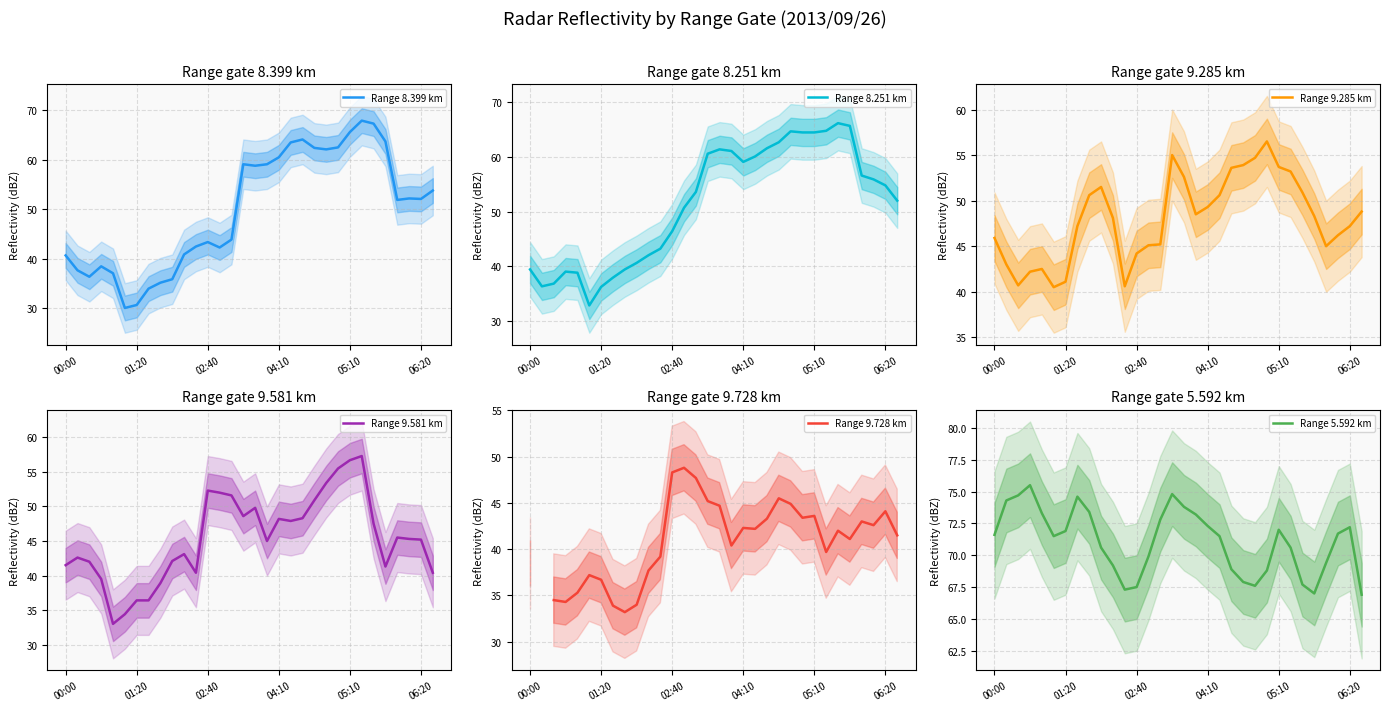

The Range 5.592 km series shows 72.0 at 05:10. True or false?

True